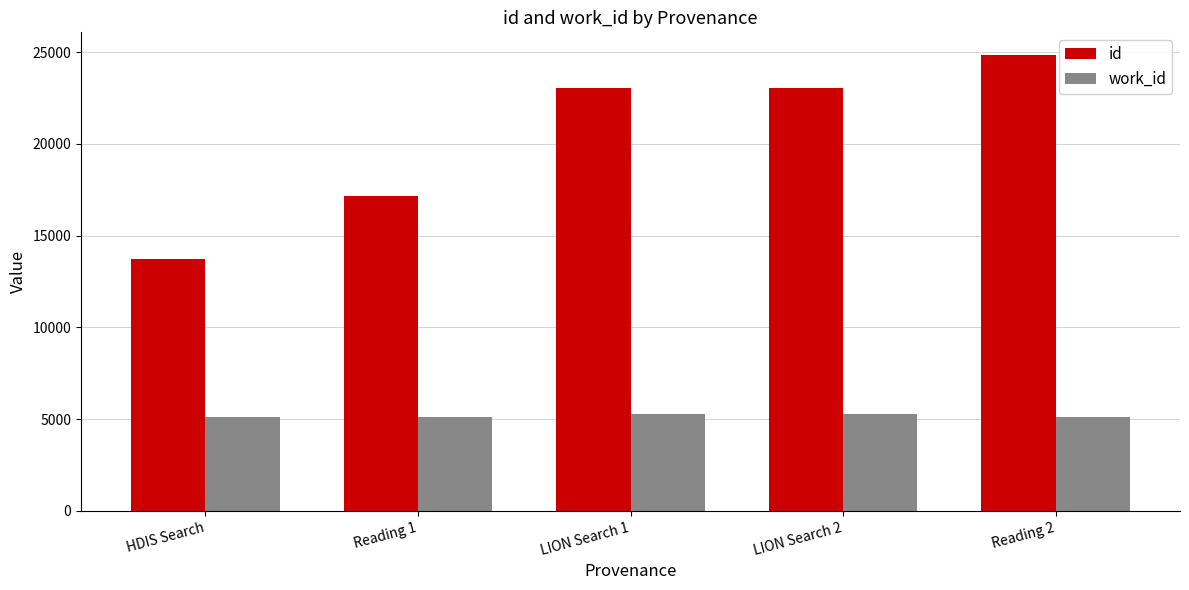

What is the difference between the highest and lowest values at HDIS Search?

8660